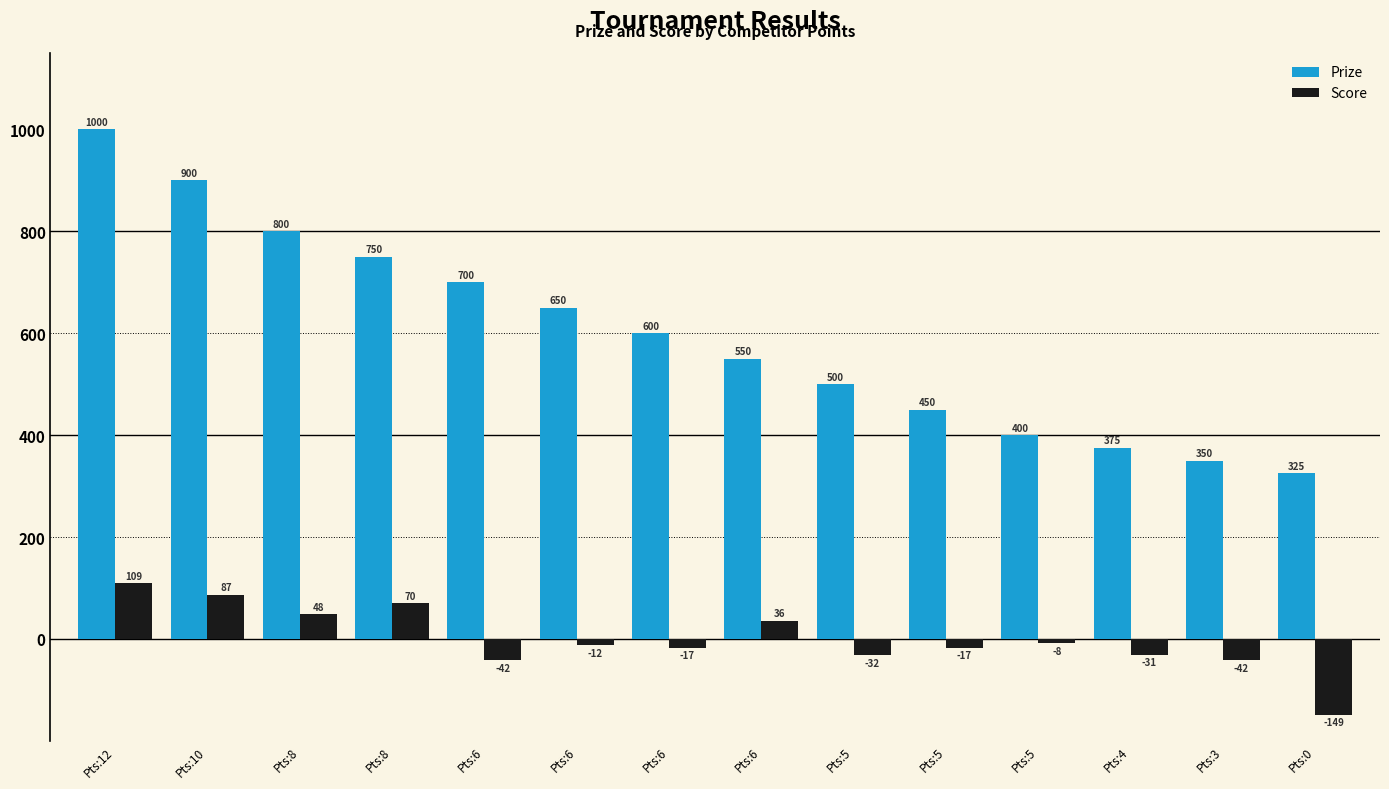

What is the difference between the Score values at Pts:8 and Pts:3?

112